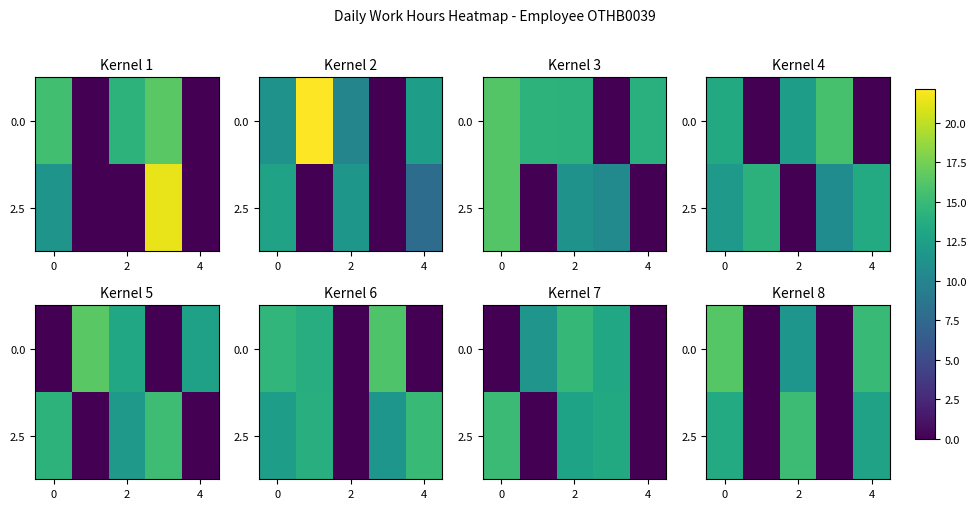

How many data points does each series have?

5